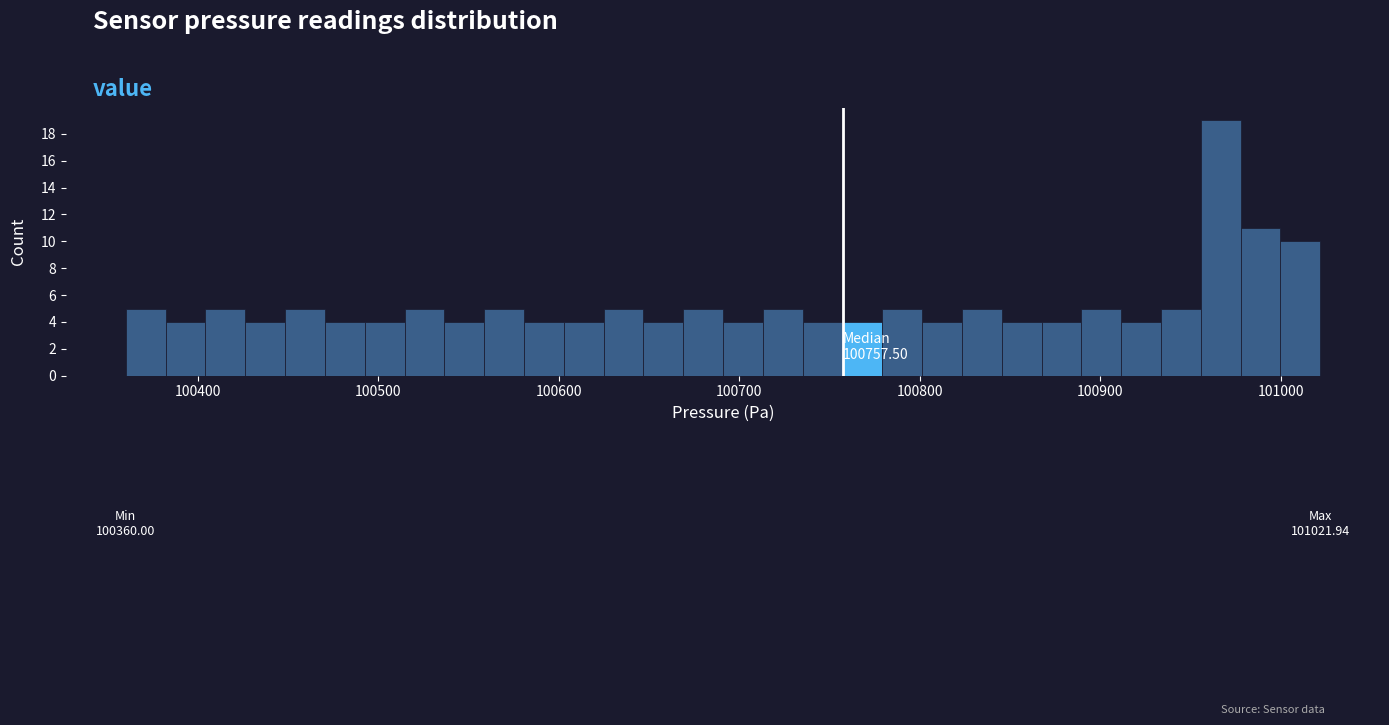

Read against the x-axis, roughly where is the centre of the tallest bar?

100970